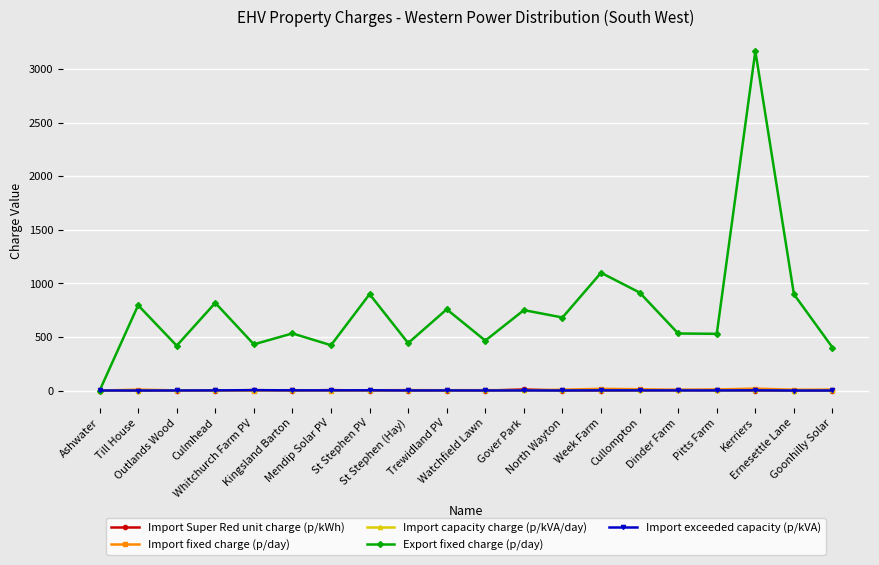

Does the chart have visible grid lines?

Yes